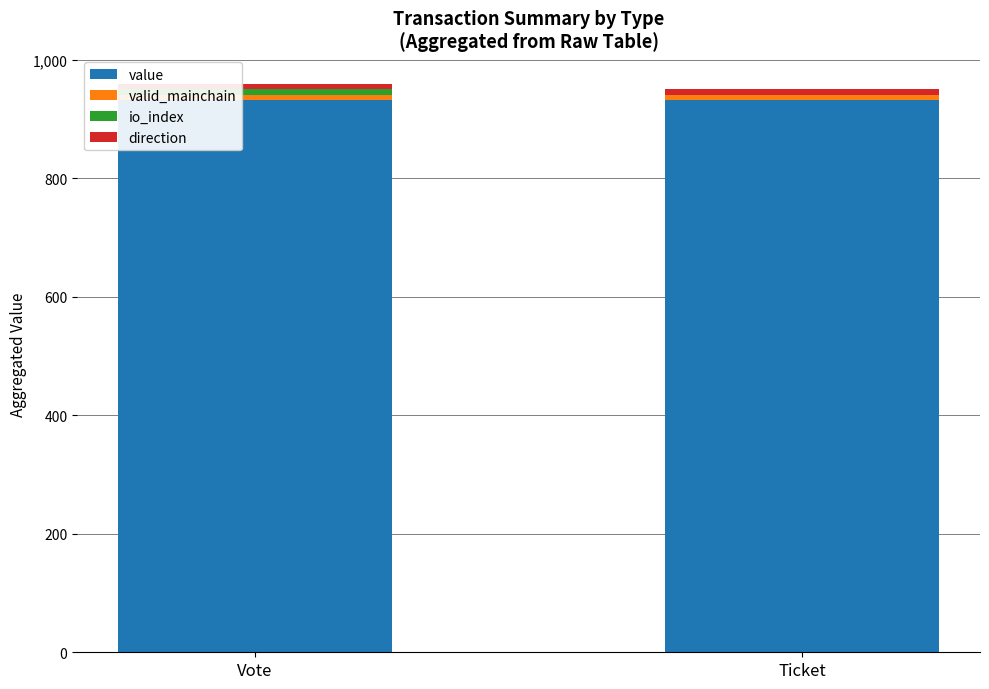

The value series shows 264.5 at Vote. True or false?

False